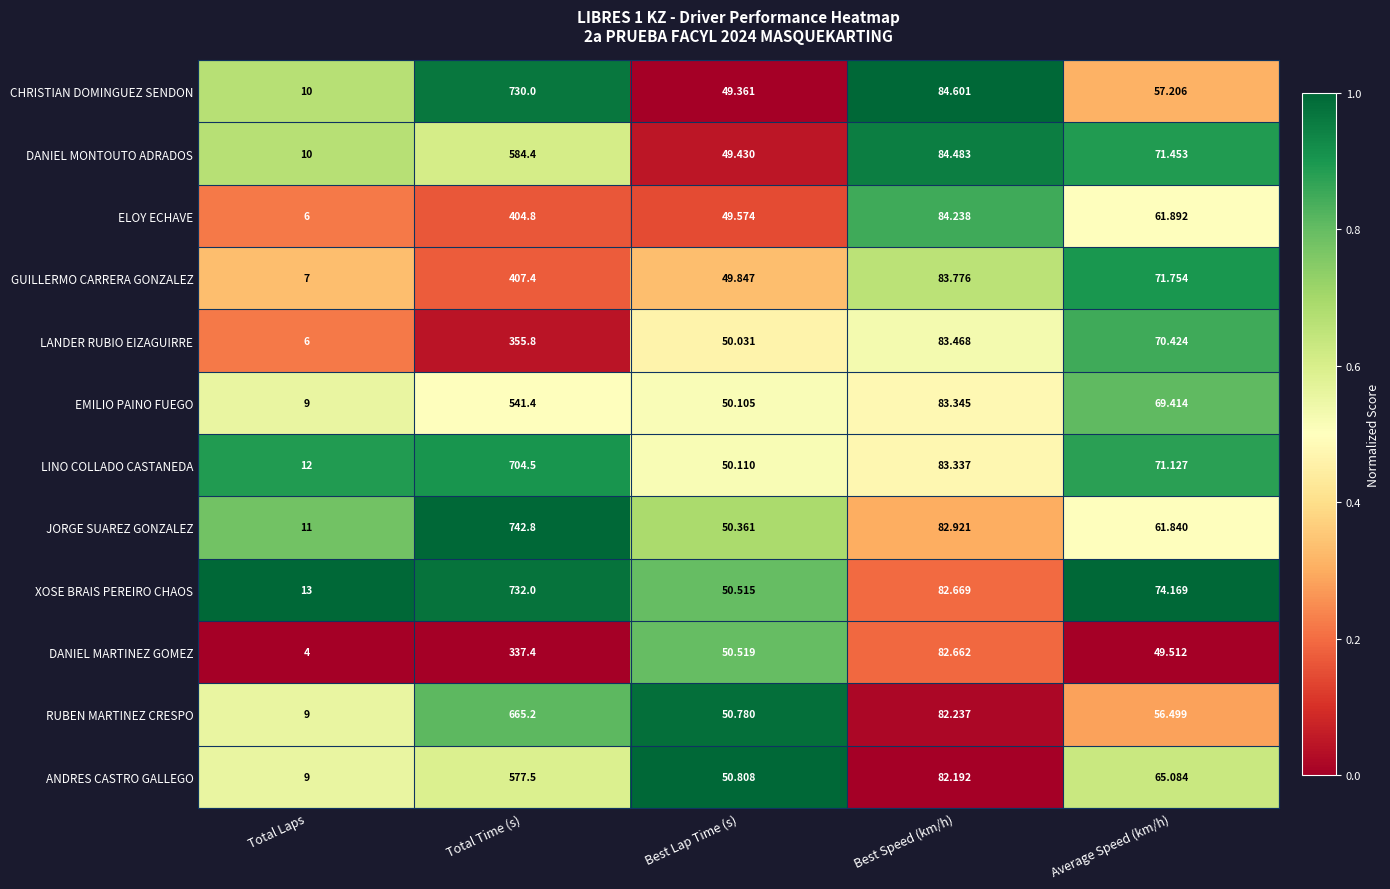

At which category does the chart reach its minimum across all series?

Total Laps